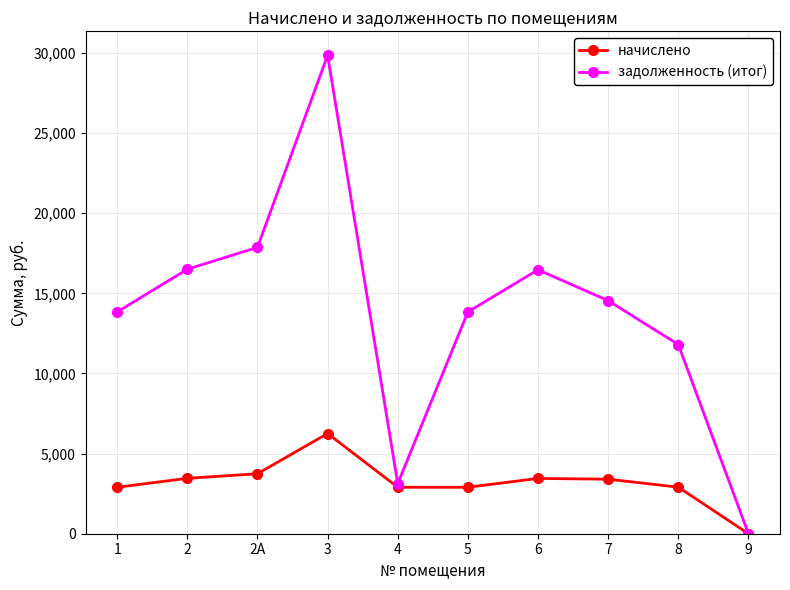

What is the sum of the задолженность (итог) values at 4 and 3?

32981.3